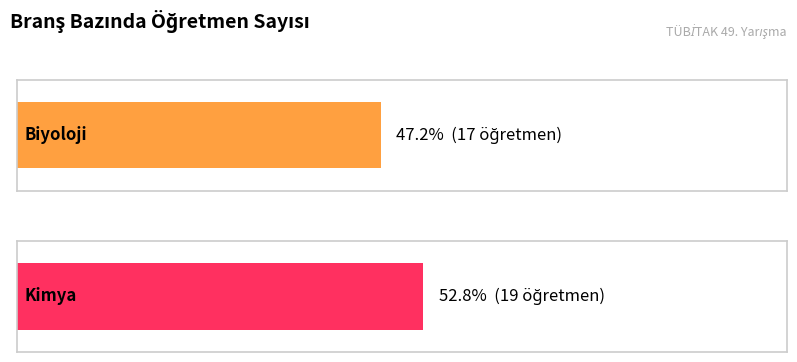

Rank the categories by value from highest to lowest.

Kimya, Biyoloji